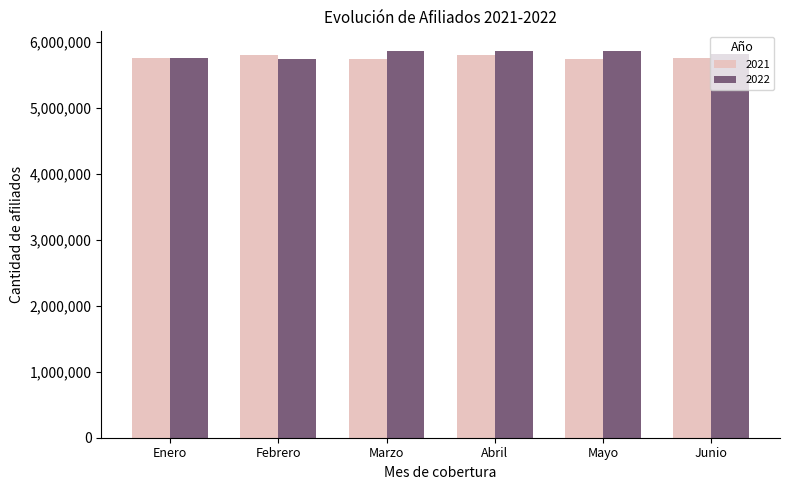

What is the spread (max minus min) of values at Febrero?

50094